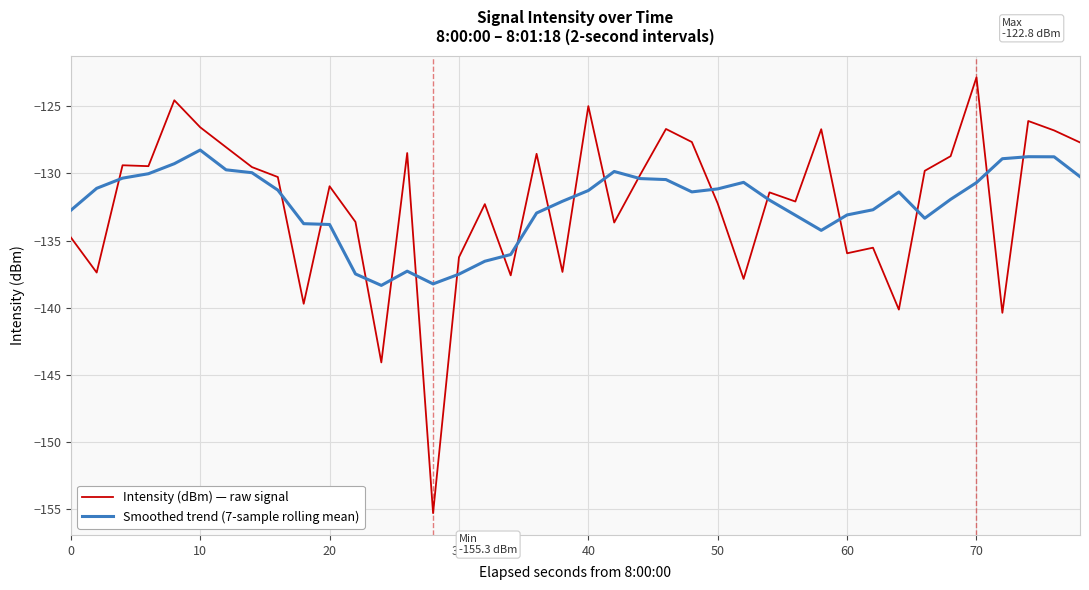

Which series has the largest range (max minus min)?

Intensity (dBm) — raw signal